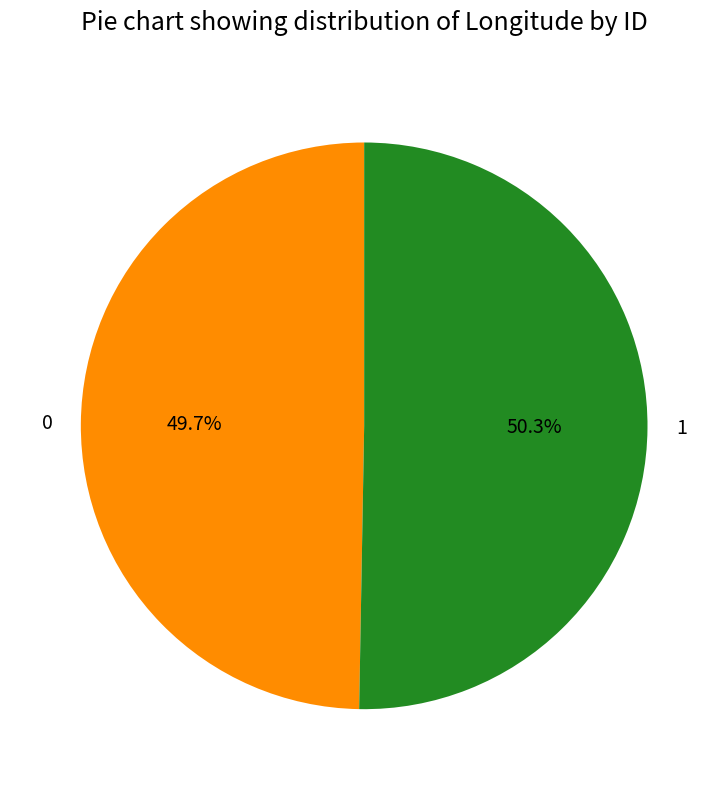

What is the ratio of the value at 1 to the value at 0?

1.0